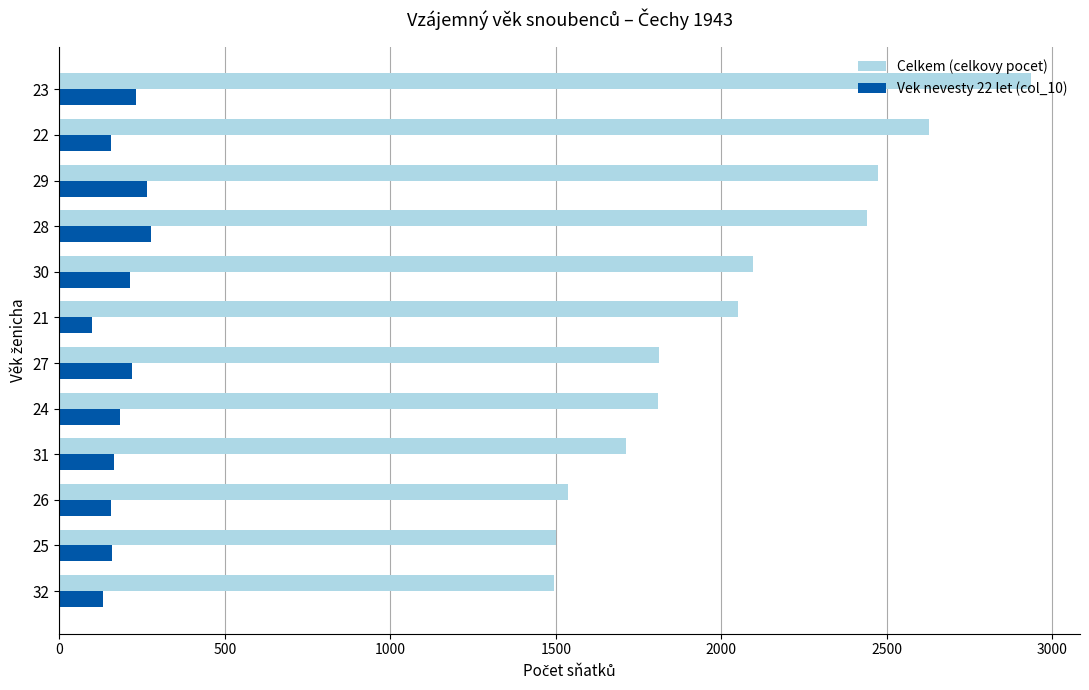

How many data points does each series have?

12